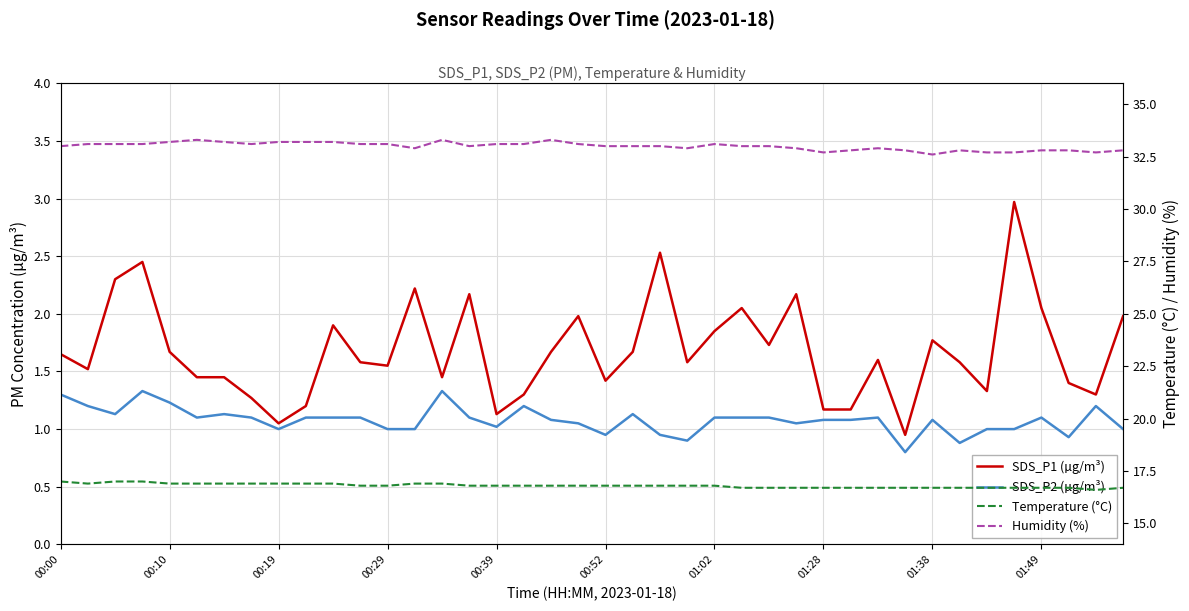

Does the chart have visible grid lines?

Yes